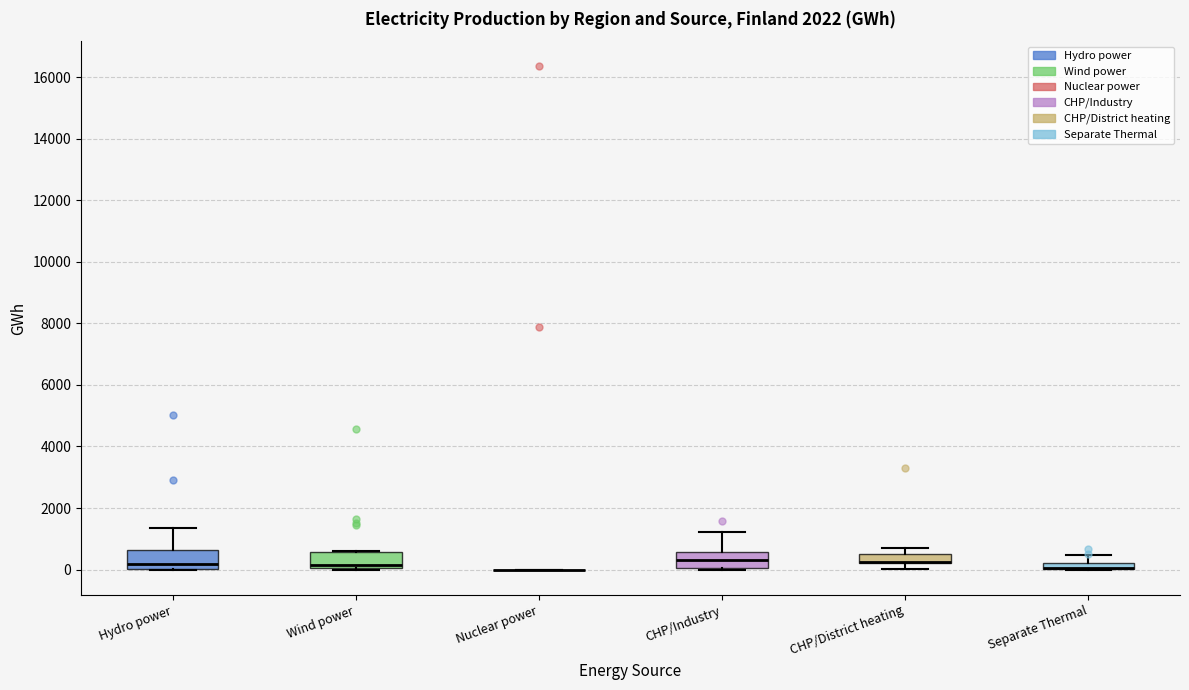

Where does the median line of the box for CHP/Industry sit on the y-axis? The values are not printed on the chart, so give them approximately, as read against the axis.

400